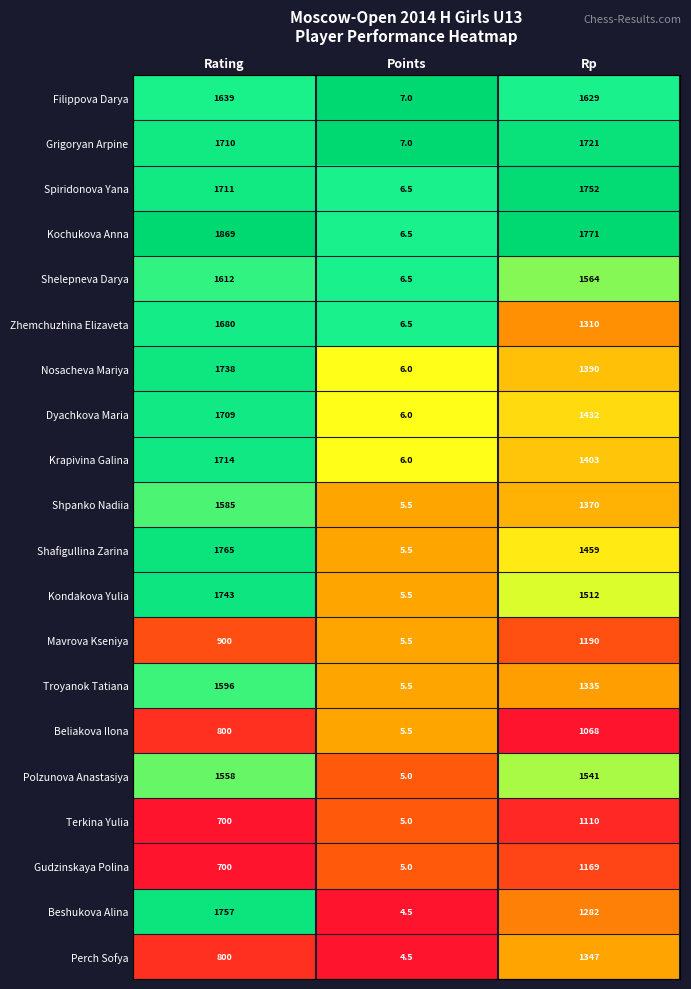

True or false: Kochukova Anna has a value of 2912.7 at Rp.

False